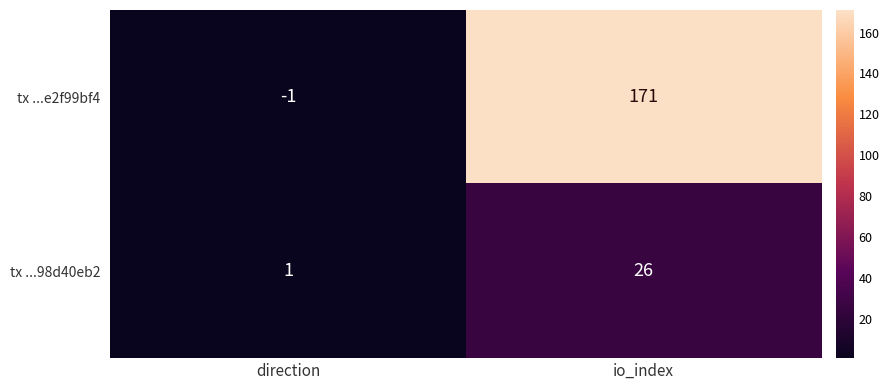

What is the total value across all series at io_index?

197